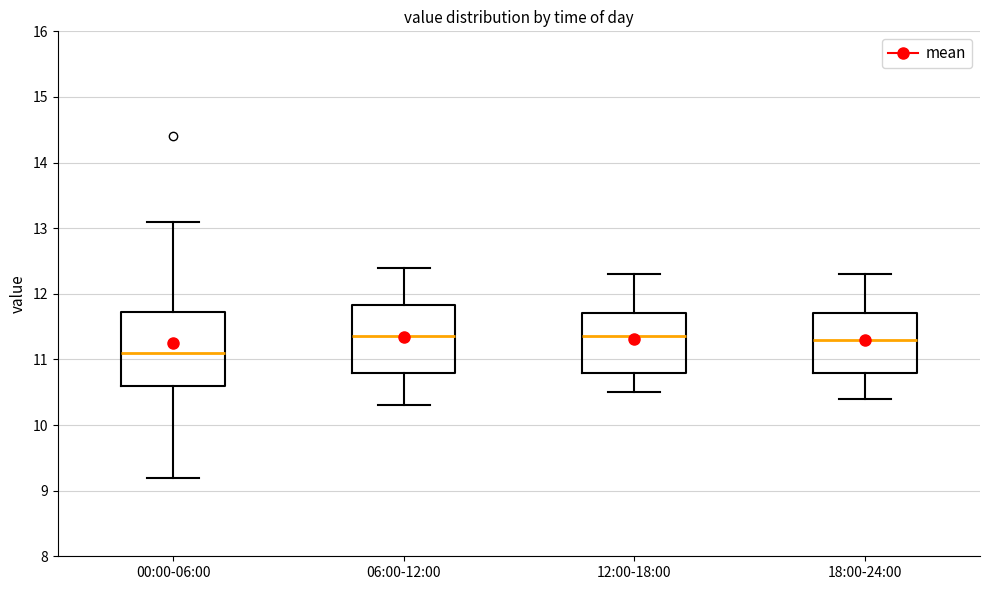

Where is the upper edge of the box for 00:00-06:00 on the y-axis? The values are not printed on the chart, so give them approximately, as read against the axis.

11.7